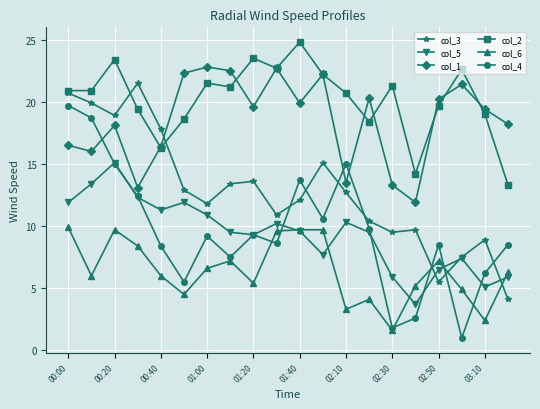

What is the minimum value for col_1?

11.9